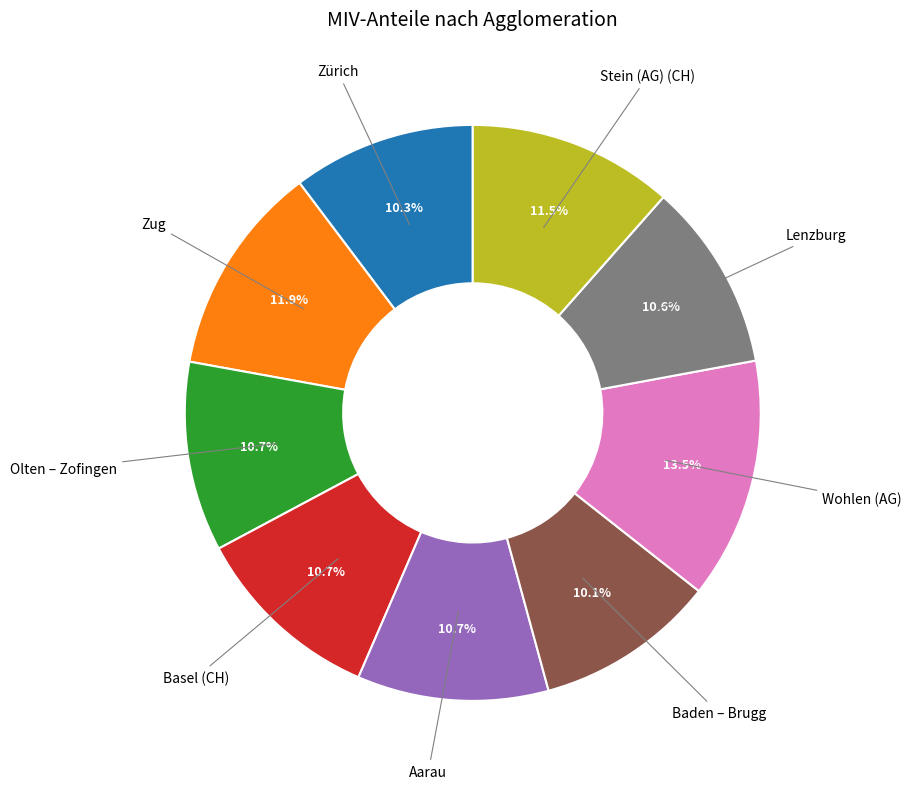

Does any single category account for the majority?

No